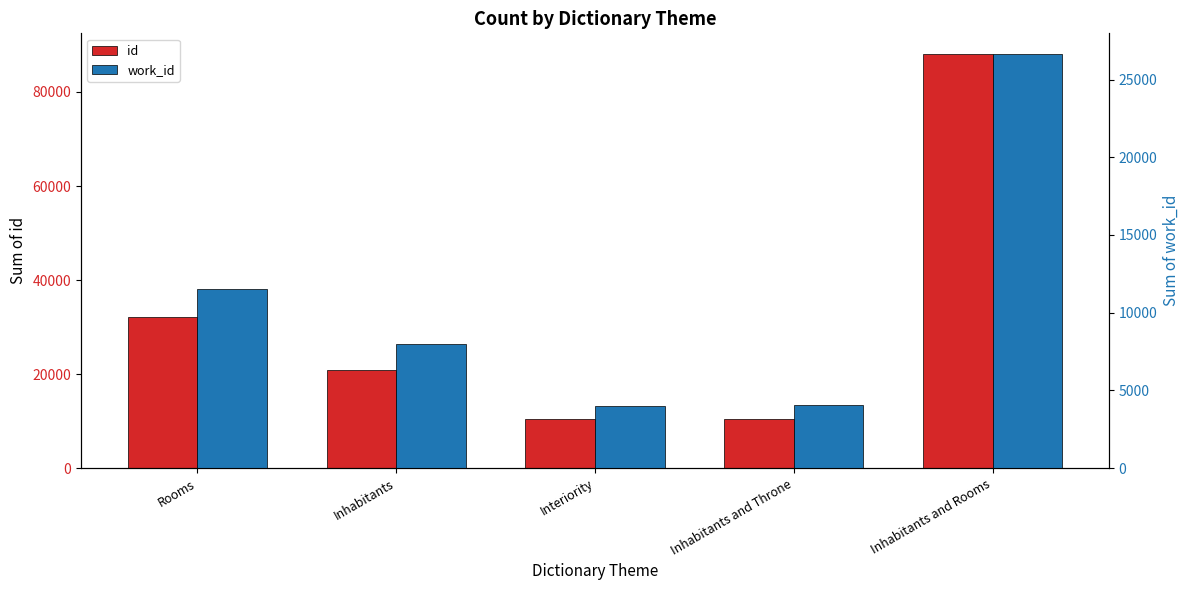

List the series in order of their overall mean, highest first.

id, work_id